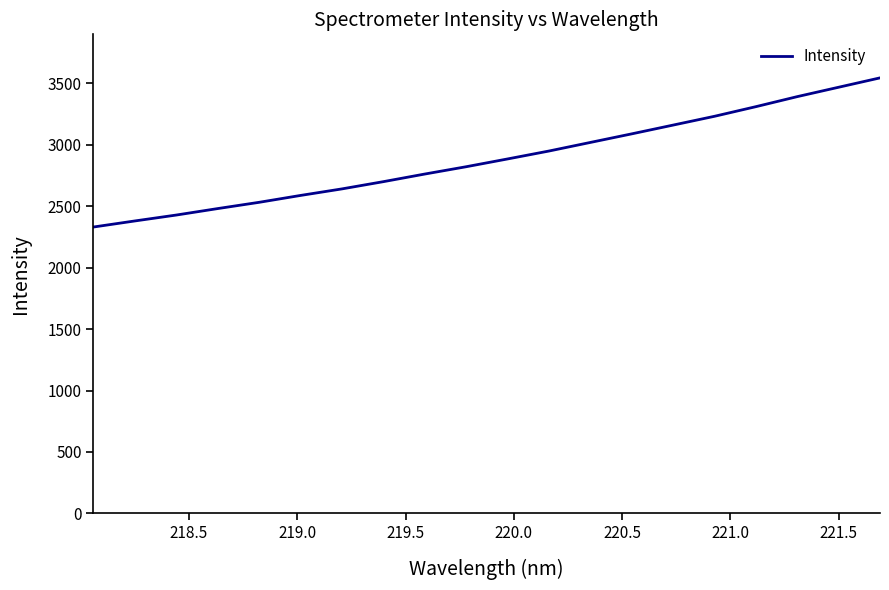

What is the smallest value displayed?

2331.0